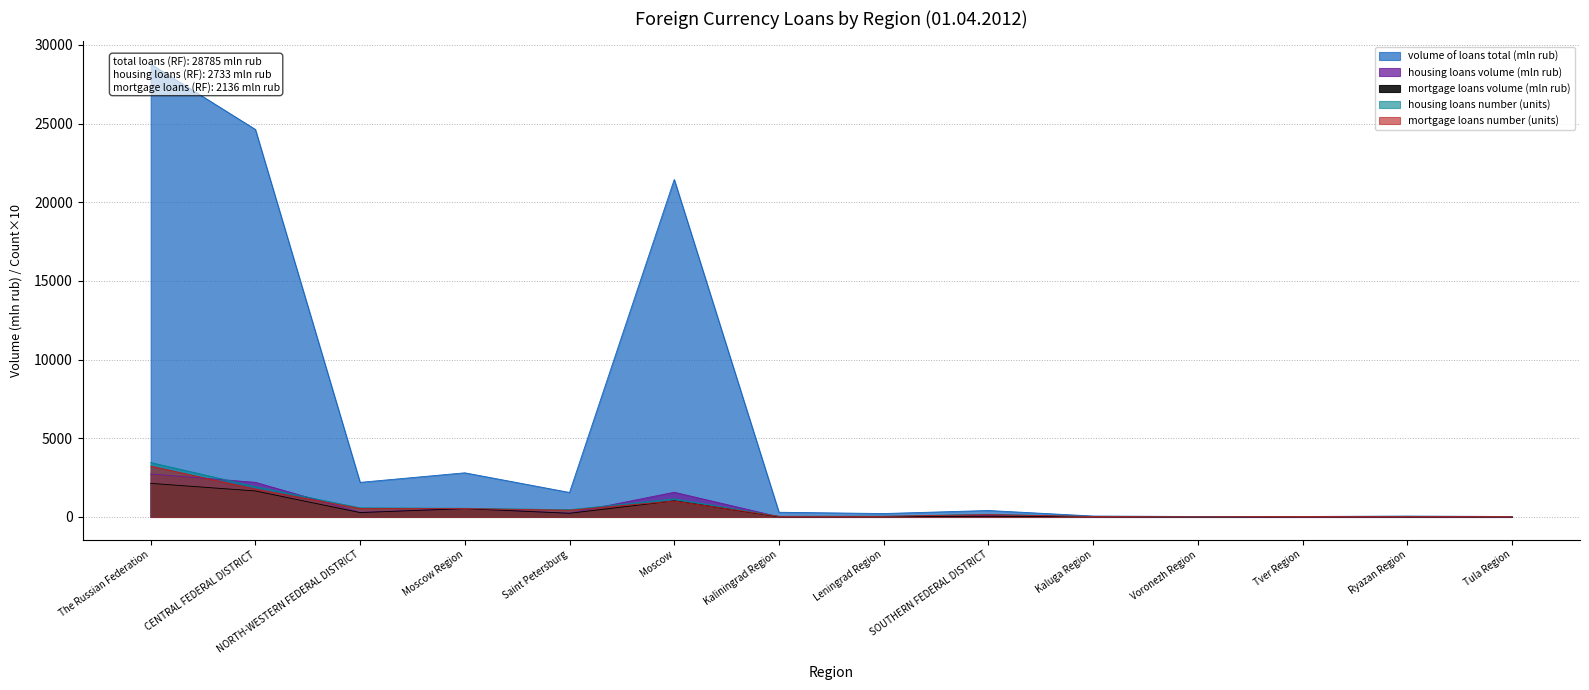

Does the chart have visible grid lines?

Yes